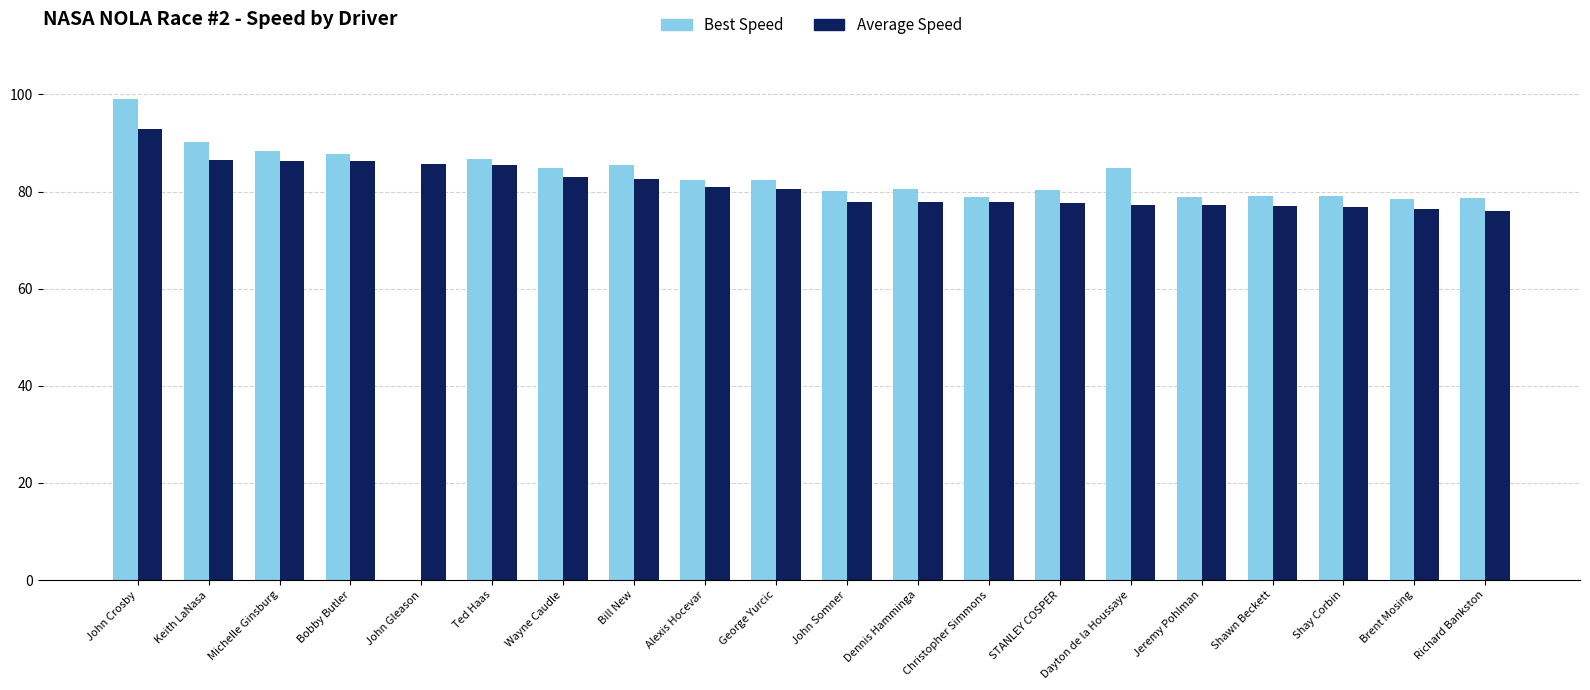

At which category is the sum across all series the highest?

John Crosby